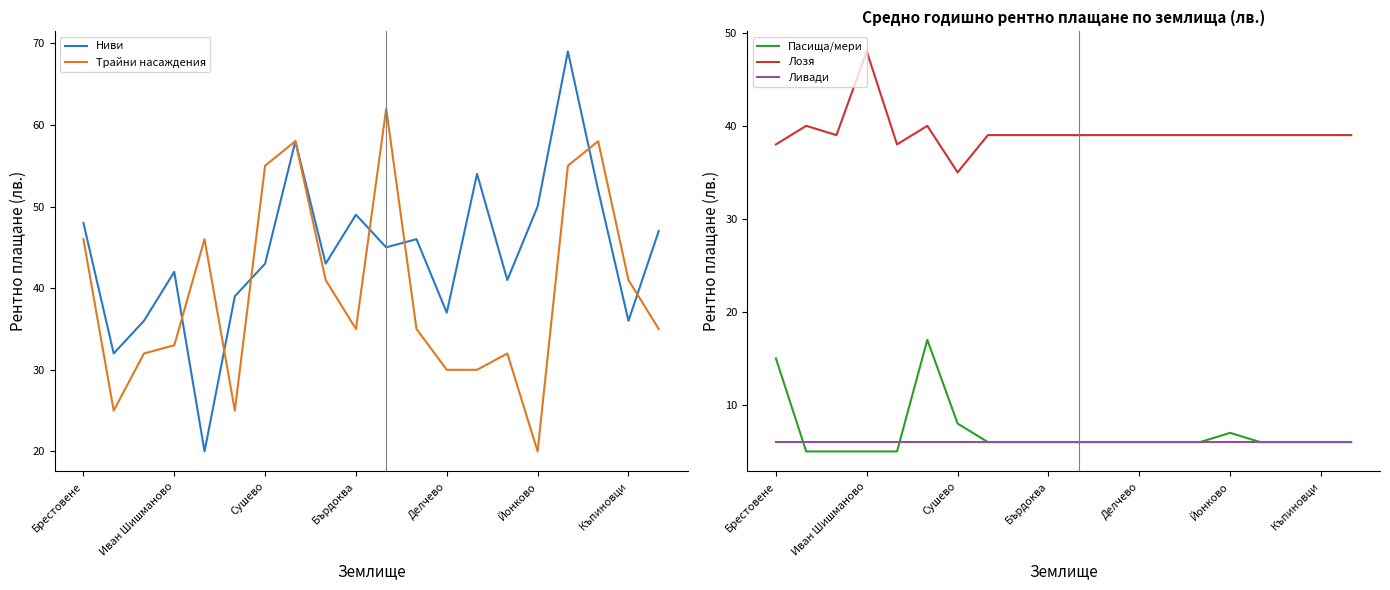

What is the average value of the Пасища/мери series?

7